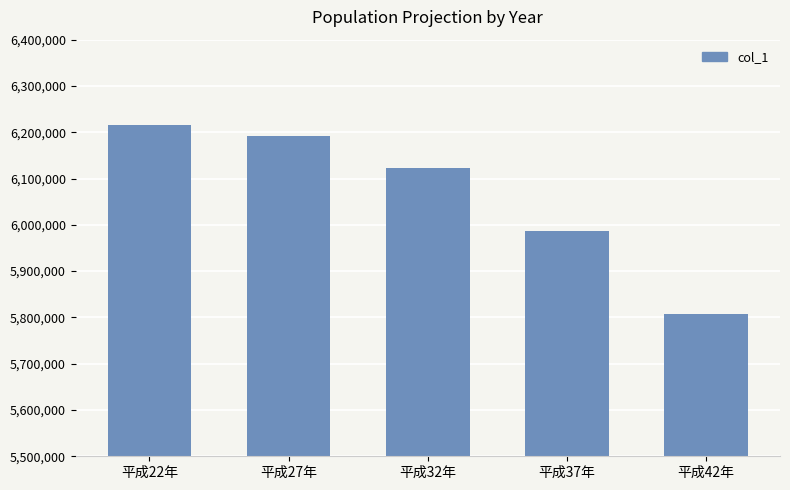

Where is the data nearest to the value 6011350?

平成37年